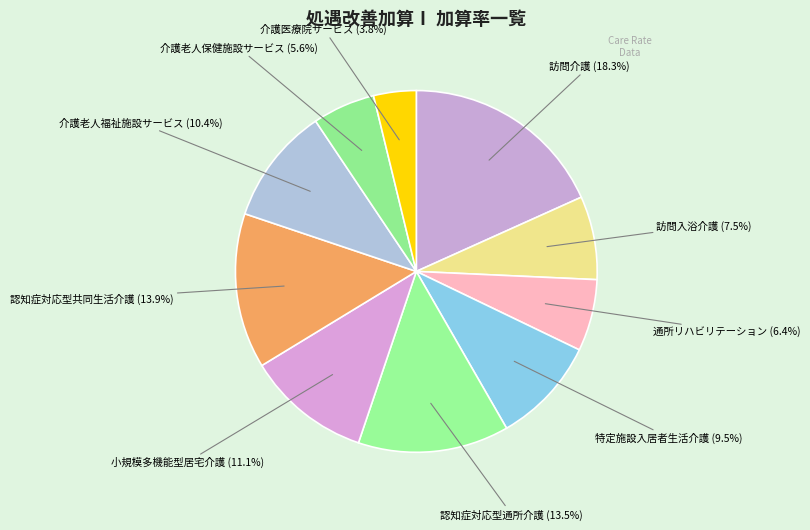

Is there any slice that represents more than half of the pie?

No